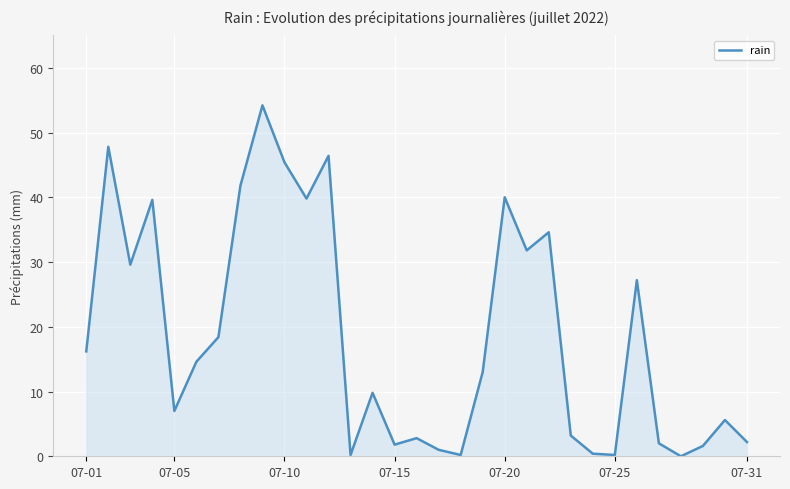

What is the maximum value shown in the chart?

54.2